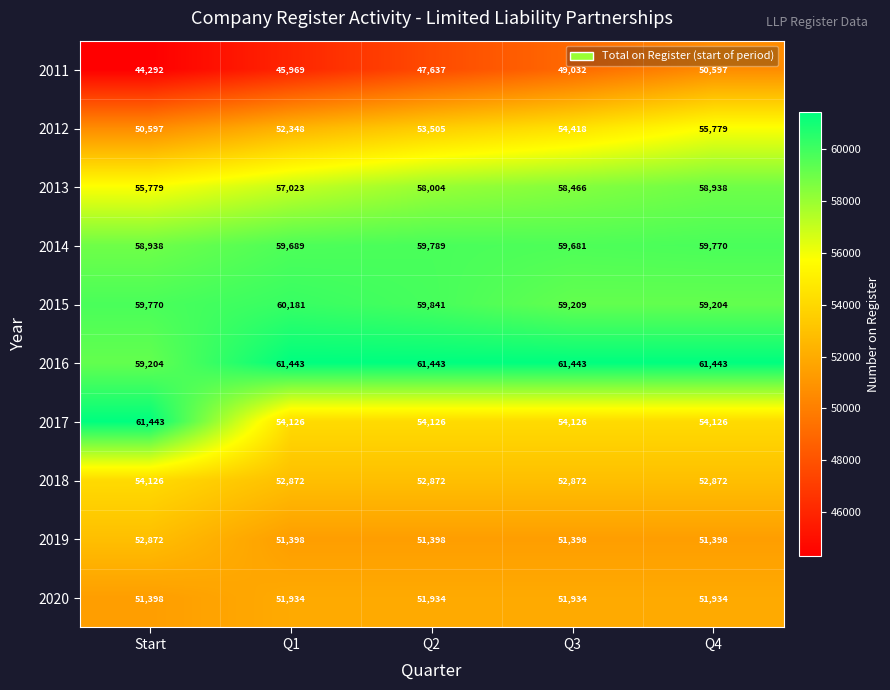

The 2011 series shows 75120 at Q1. True or false?

False